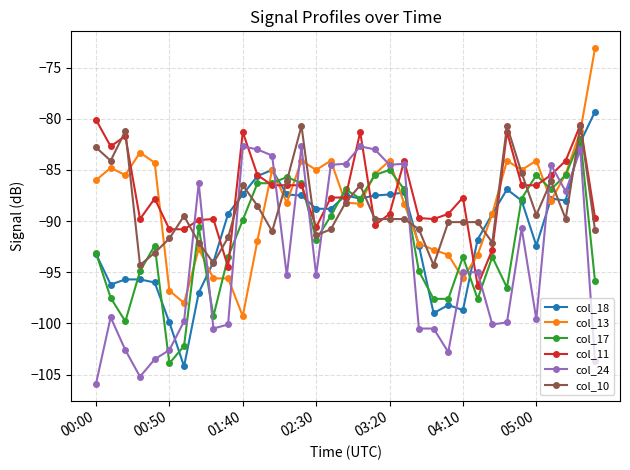

True or false: col_13 has more than 2 interior local peaks.

True